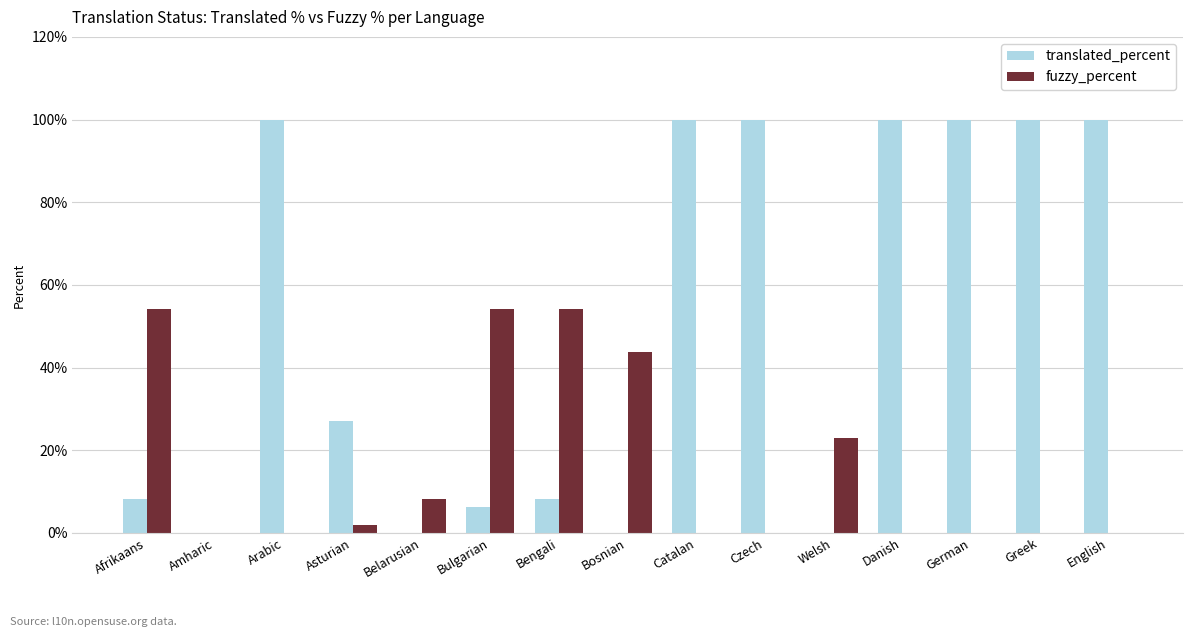

What is the total value across all series at Welsh?

22.9